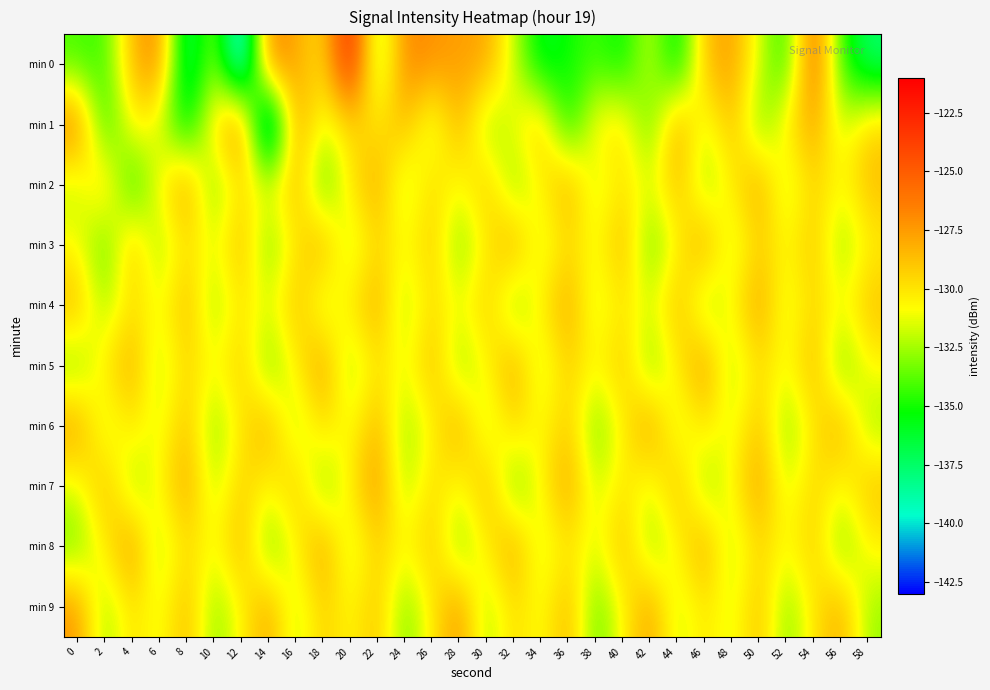

How many series are shown in this chart?

10